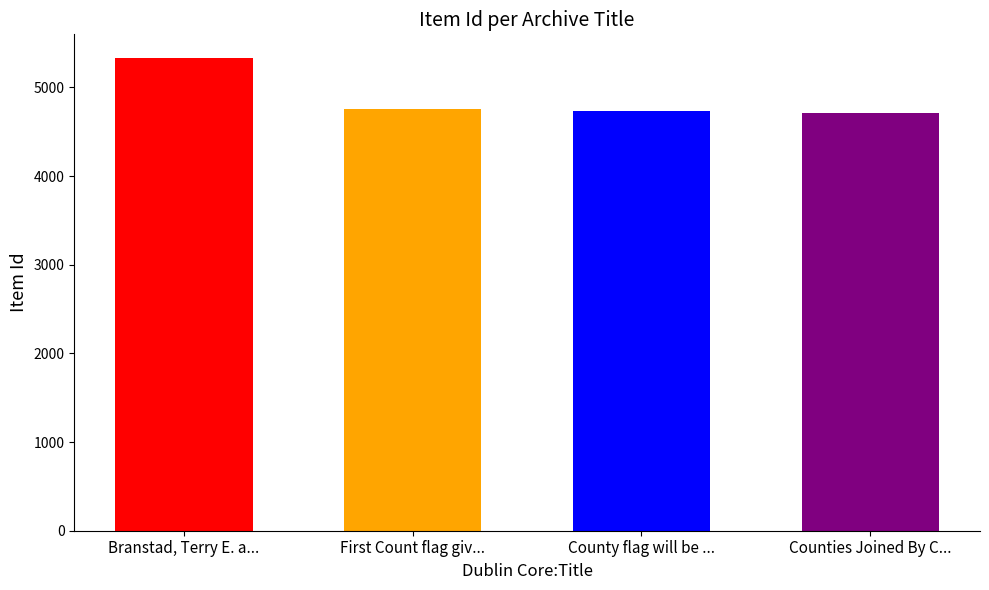

What is the difference between the second highest and minimum values?

50